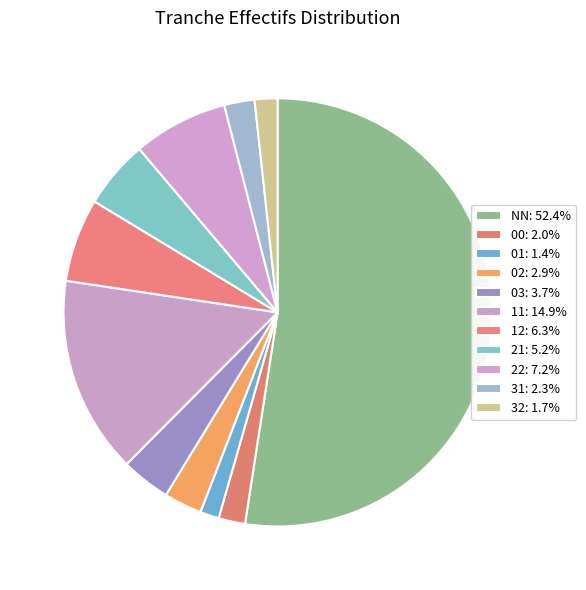

What percentage is the 11 slice, to the nearest percent?

15%